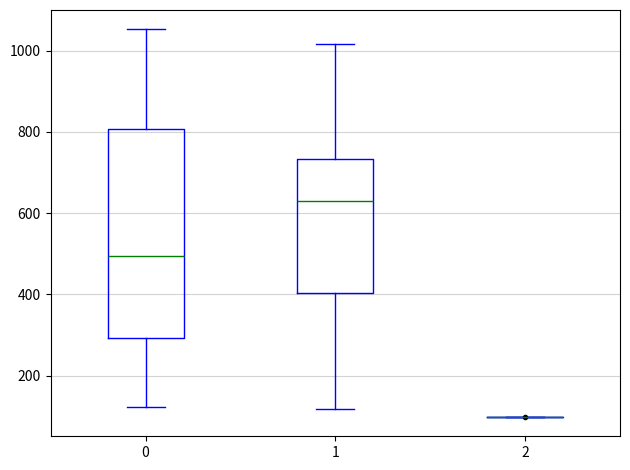

Reading left to right, transcribe this box plot: for each box, give where its median line is, the range the box spans, and where its two whiskers end, as read against the y-axis. The values are not printed on the chart, so give them approximately, as read against the axis.

0: median 500, box 300 to 800, whiskers 120 to 1060
1: median 620, box 400 to 740, whiskers 120 to 1020
2: box collapsed to a line at 100, whiskers 100 to 100